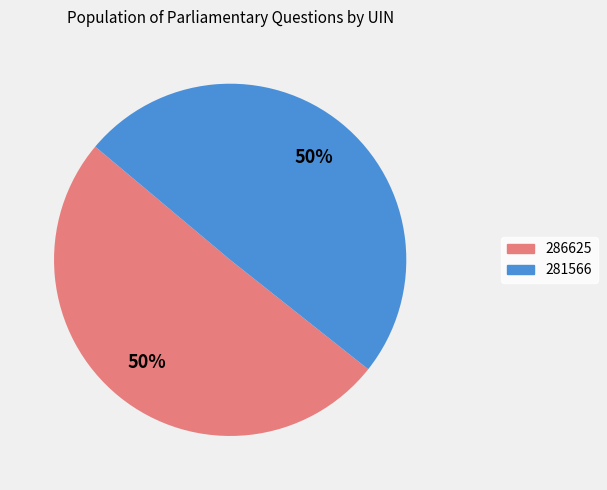

Which slice represents more than half of the pie?

286625